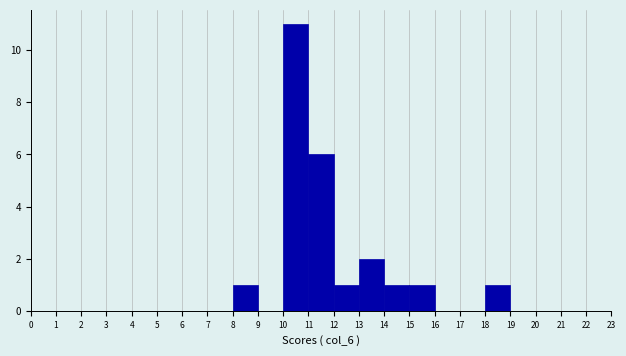

Reading left to right, transcribe this chart: for each bar, give the range it covers on the x-axis and its height. The values are not printed on the chart, so give them approximately, as read against the axis.

0 to 1: 0
1 to 2: 0
2 to 3: 0
3 to 4: 0
4 to 5: 0
5 to 6: 0
6 to 7: 0
7 to 8: 0
8 to 9: 1
9 to 10: 0
10 to 11: 11
11 to 12: 6
12 to 13: 1
13 to 14: 2
14 to 15: 1
15 to 16: 1
16 to 17: 0
17 to 18: 0
18 to 19: 1
19 to 20: 0
20 to 21: 0
21 to 22: 0
22 to 23: 0